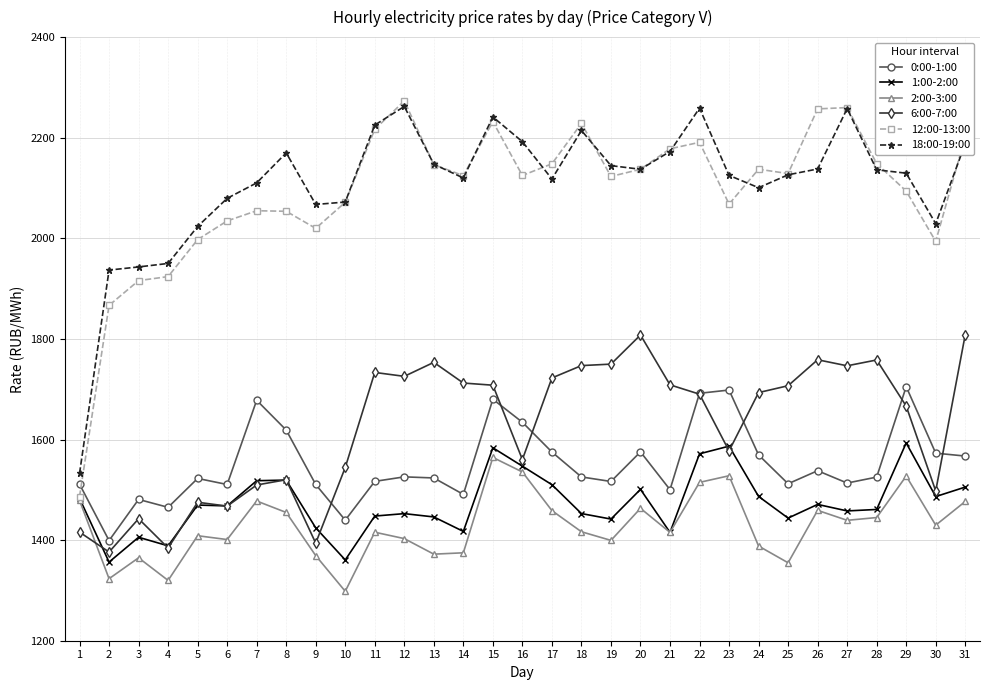

Does the chart display data point markers on the line(s)?

Yes